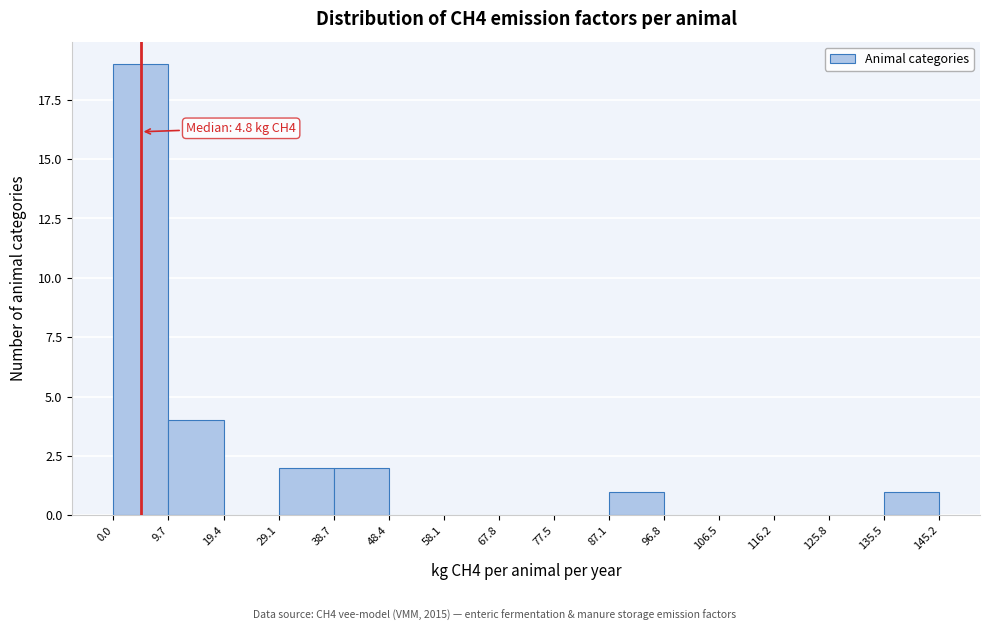

Which range on the x-axis has the tallest bar?

0.0 to 9.7